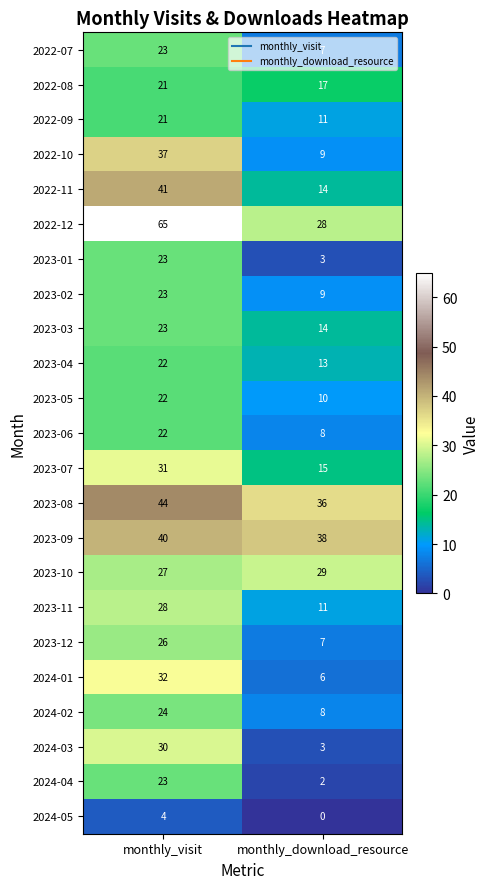

What is the greatest value displayed?

65